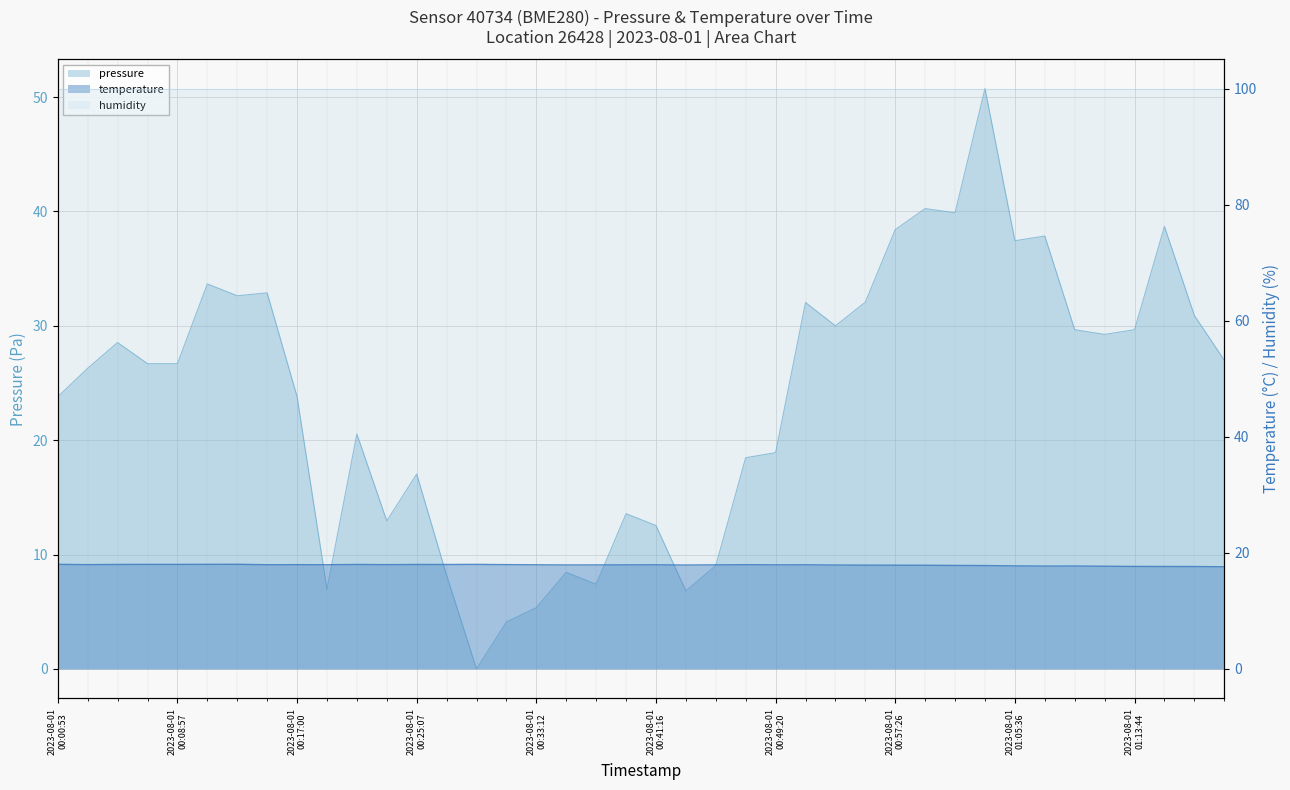

The pressure series shows 38.7 at 2023-08-01T01:15:45. True or false?

True